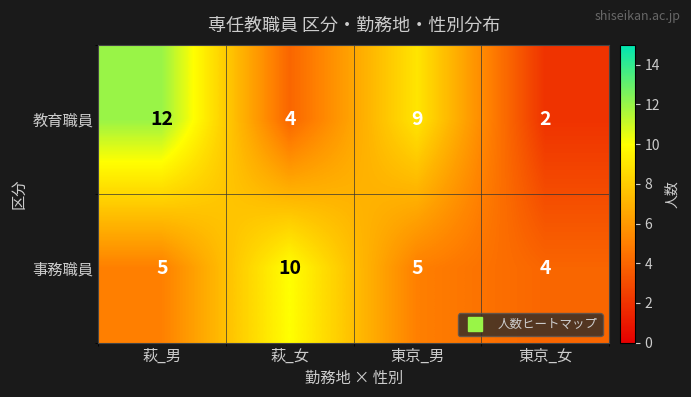

Reading right to left, transcribe all the data shown in this chart.

教育職員: 東京_女=2	東京_男=9	萩_女=4	萩_男=12
事務職員: 東京_女=4	東京_男=5	萩_女=10	萩_男=5